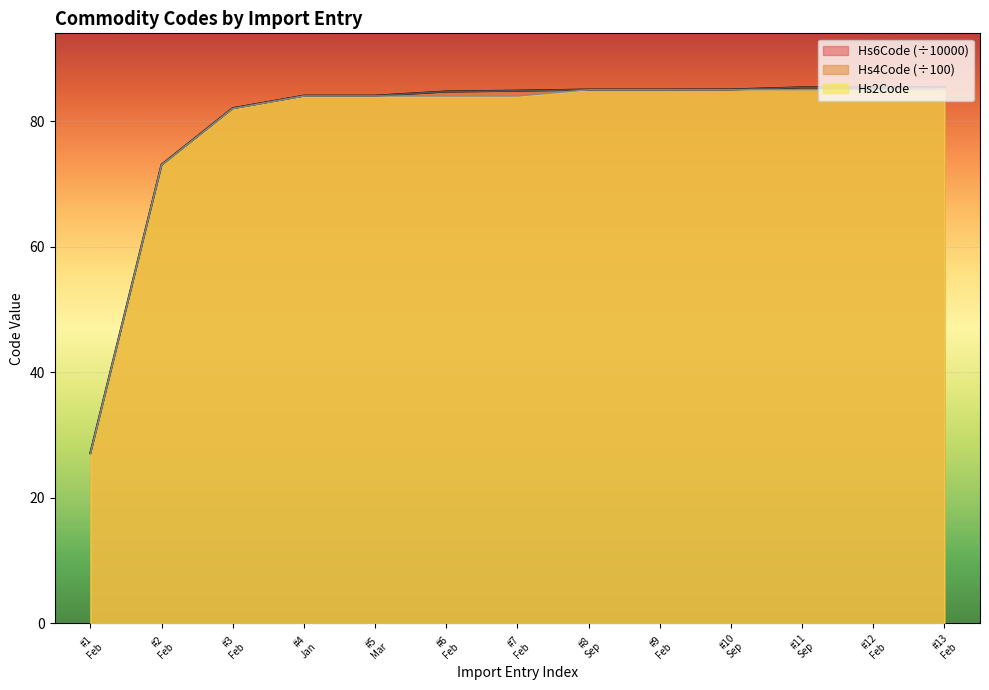

What is the label of the 9th point from the right?

#5 Mar